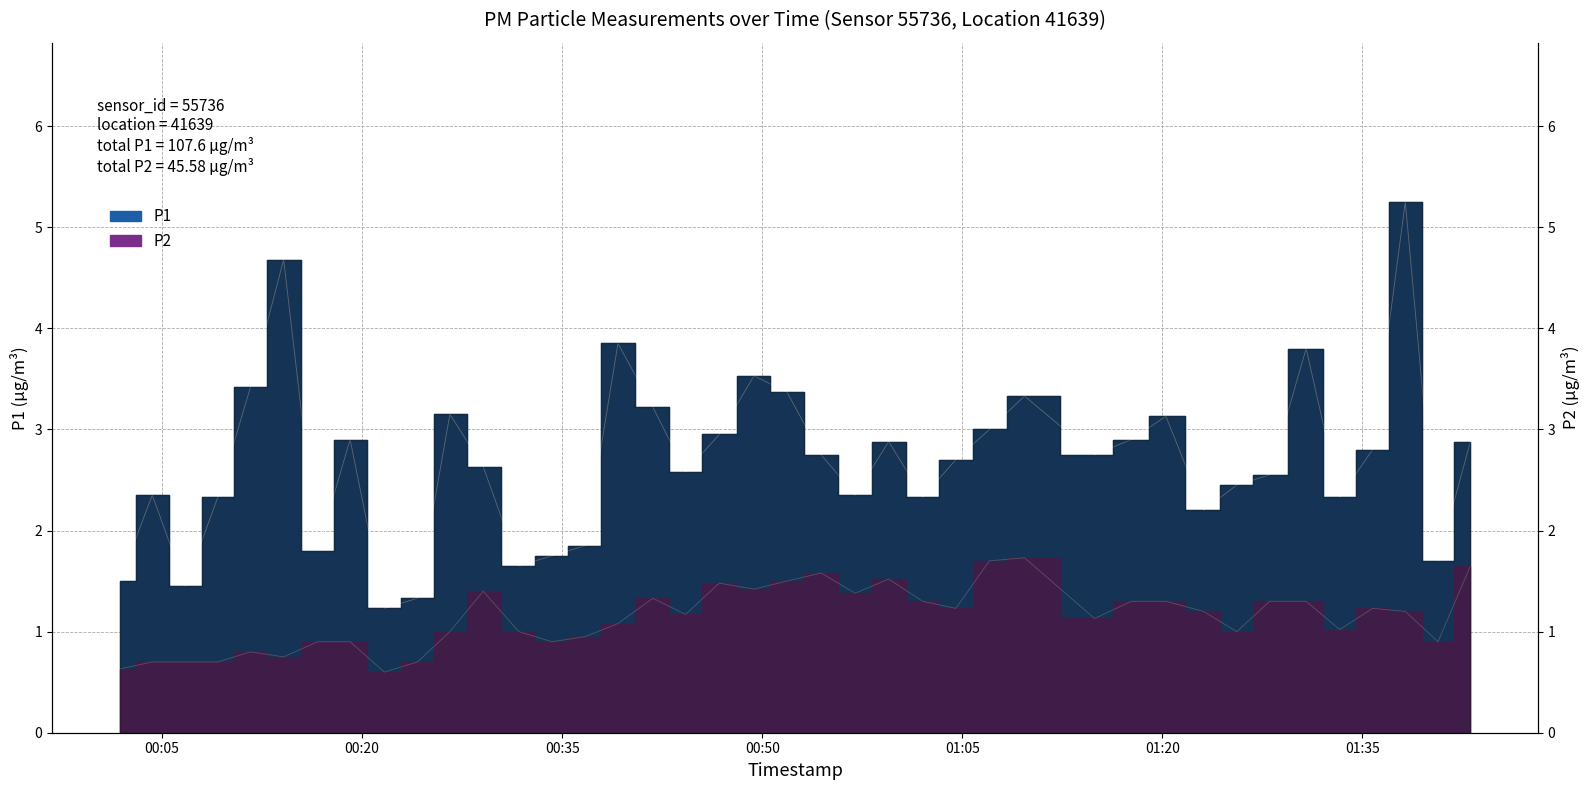

List the labels in order of P1 value, largest first.

2023-10-08T01:38:13, 2023-10-08T00:14:07, 2023-10-08T00:39:11, 2023-10-08T01:30:47, 2023-10-08T00:49:23, 2023-10-08T00:11:38, 2023-10-08T00:51:51, 2023-10-08T01:09:40, 2023-10-08T00:41:48, 2023-10-08T00:26:35, 2023-10-08T01:20:16, 2023-10-08T01:07:02, 2023-10-08T00:46:47, 2023-10-08T00:19:06, 2023-10-08T01:17:41, 2023-10-08T00:59:29, 2023-10-08T01:43:06, 2023-10-08T01:35:46, 2023-10-08T00:54:25, 2023-10-08T01:14:55, 2023-10-08T01:04:31, 2023-10-08T00:29:05, 2023-10-08T00:44:15, 2023-10-08T01:28:03, 2023-10-08T01:25:35, 2023-10-08T00:04:16, 2023-10-08T00:56:58, 2023-10-08T00:09:11, 2023-10-08T01:02:02, 2023-10-08T01:33:18, 2023-10-08T01:23:05, 2023-10-08T00:36:43, 2023-10-08T00:16:40, 2023-10-08T00:34:14, 2023-10-08T01:40:40, 2023-10-08T00:31:45, 2023-10-08T00:01:49, 2023-10-08T00:06:45, 2023-10-08T00:24:09, 2023-10-08T00:21:40